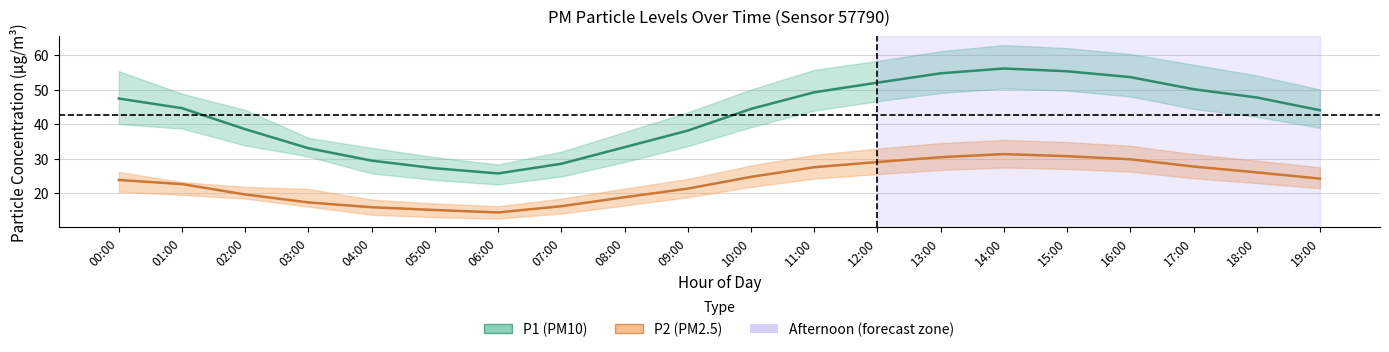

Reading right to left, what are all the values shown in this chart?

P1: 19:00=44.1	18:00=47.8	17:00=50.2	16:00=53.7	15:00=55.4	14:00=56.2	13:00=54.8	12:00=52.1	11:00=49.3	10:00=44.5	09:00=38.2	08:00=33.4	07:00=28.6	06:00=25.8	05:00=27.3	04:00=29.5	03:00=33.1	02:00=38.6	01:00=44.7	00:00=47.5
P1_upper: 19:00=50.1	18:00=54.2	17:00=57.3	16:00=60.4	15:00=62.1	14:00=63.0	13:00=61.2	12:00=58.4	11:00=55.8	10:00=50.1	09:00=43.5	08:00=37.8	07:00=32.1	06:00=28.4	05:00=30.5	04:00=33.2	03:00=36.1	02:00=44.2	01:00=48.9	00:00=55.4
P1_lower: 19:00=39.0	18:00=42.2	17:00=44.5	16:00=48.1	15:00=49.8	14:00=50.4	13:00=49.1	12:00=46.7	11:00=44.0	10:00=39.2	09:00=33.7	08:00=29.1	07:00=24.9	06:00=22.6	05:00=23.9	04:00=25.8	03:00=30.7	02:00=33.9	01:00=38.8	00:00=40.1
P2: 19:00=24.3	18:00=26.1	17:00=27.8	16:00=29.9	15:00=30.8	14:00=31.4	13:00=30.5	12:00=29.1	11:00=27.6	10:00=24.8	09:00=21.4	08:00=18.9	07:00=16.3	06:00=14.5	05:00=15.2	04:00=16.0	03:00=17.4	02:00=19.7	01:00=22.7	00:00=23.9
P2_upper: 19:00=27.6	18:00=29.5	17:00=31.4	16:00=33.8	15:00=34.9	14:00=35.5	13:00=34.6	12:00=33.0	11:00=31.2	10:00=28.1	09:00=24.2	08:00=21.4	07:00=18.5	06:00=16.3	05:00=17.1	04:00=18.2	03:00=21.3	02:00=21.9	01:00=23.3	00:00=26.2
P2_lower: 19:00=21.5	18:00=23.0	17:00=24.4	16:00=26.3	15:00=27.1	14:00=27.5	13:00=26.8	12:00=25.6	11:00=24.3	10:00=21.9	09:00=18.9	08:00=16.5	07:00=14.2	06:00=12.7	05:00=13.1	04:00=13.8	03:00=16.2	02:00=18.5	01:00=19.6	00:00=20.5